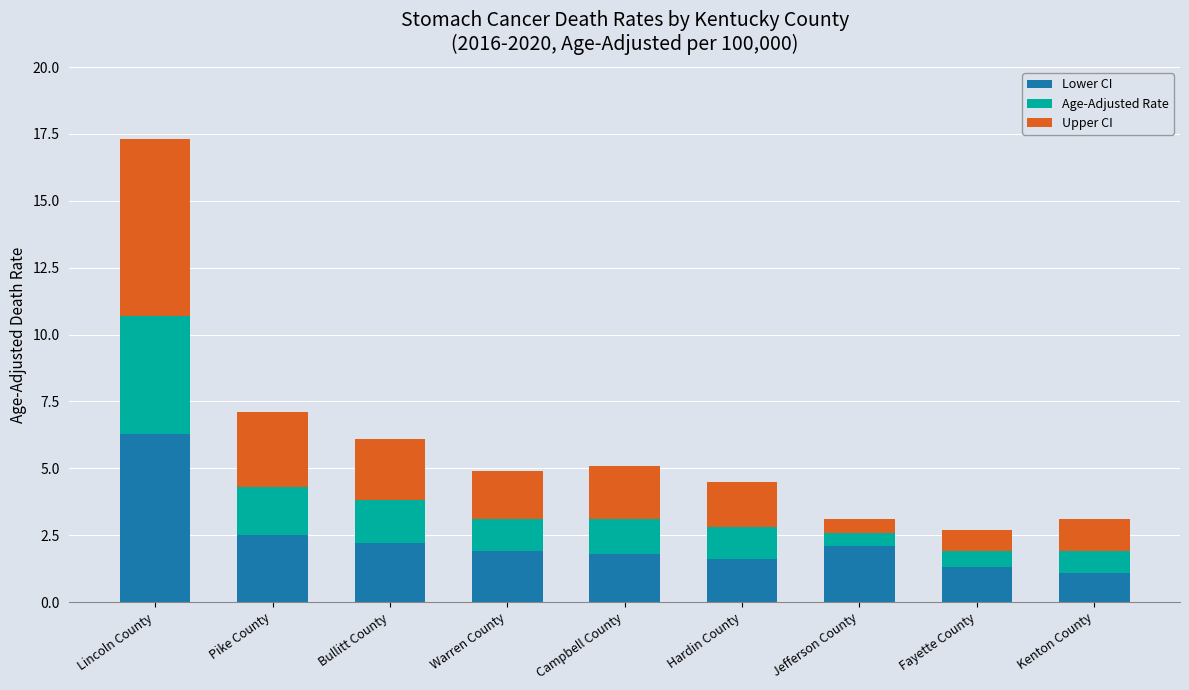

The value of Lower CI at Fayette County is 2.0. True or false?

False